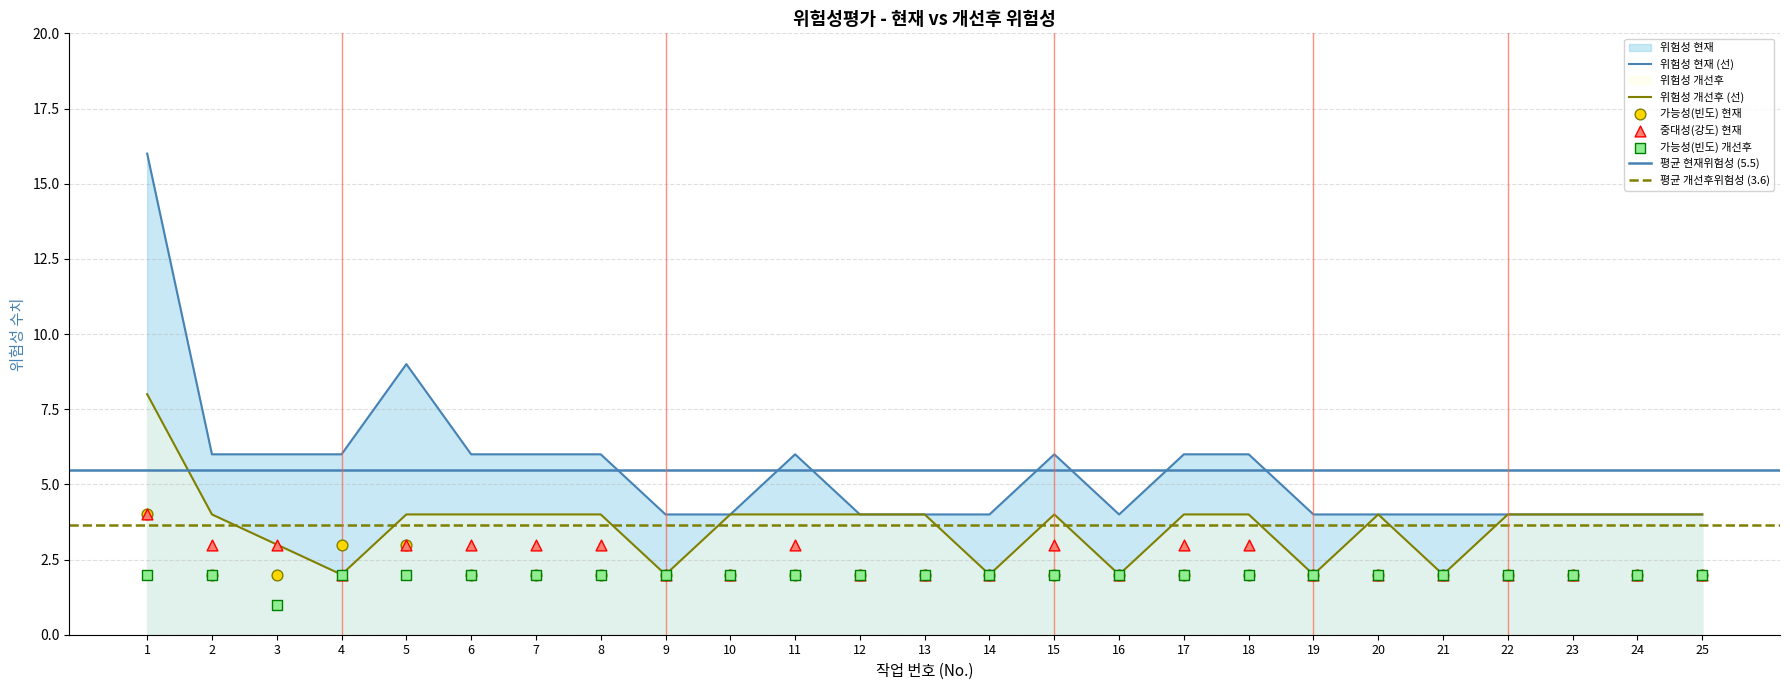

Which series has the largest Y range (max minus min)?

위험성 현재